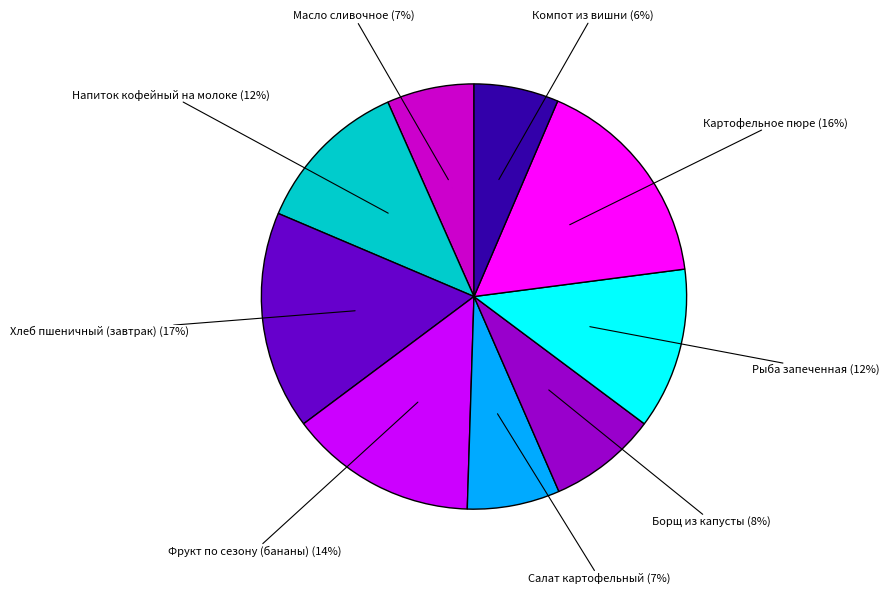

Between Фрукт по сезону (бананы) and Борщ из капусты, which is larger?

Фрукт по сезону (бананы)